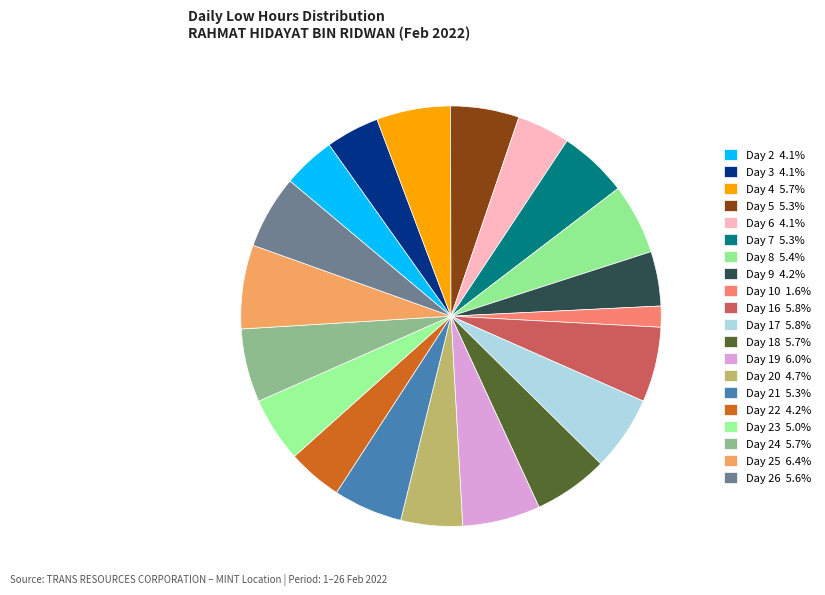

Is there a majority slice in this chart?

No